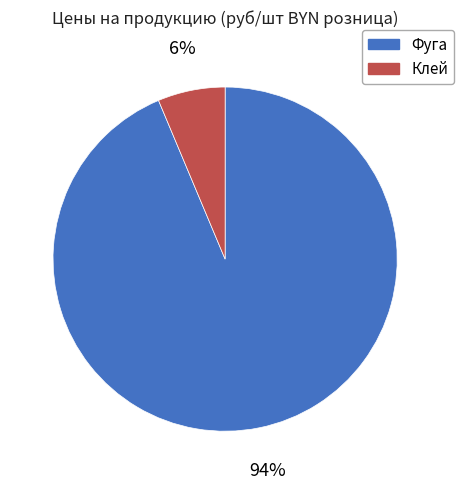

To the nearest percent, what is the average slice percentage?

50%